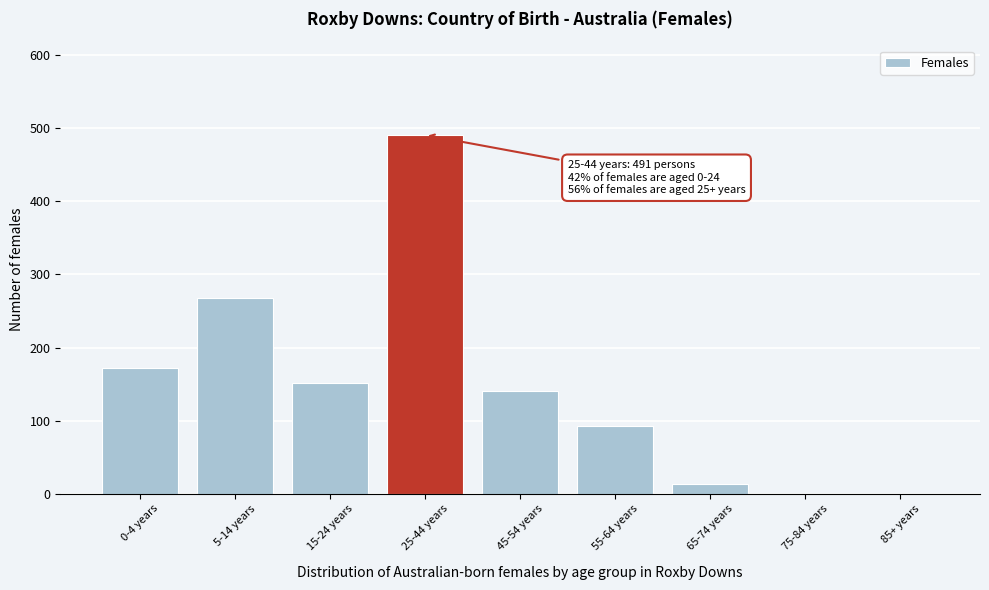

Reading left to right, what are all the values shown in this chart?

0-4 years=172	5-14 years=268	15-24 years=151	25-44 years=491	45-54 years=141	55-64 years=92	65-74 years=13	75-84 years=0	85+ years=0